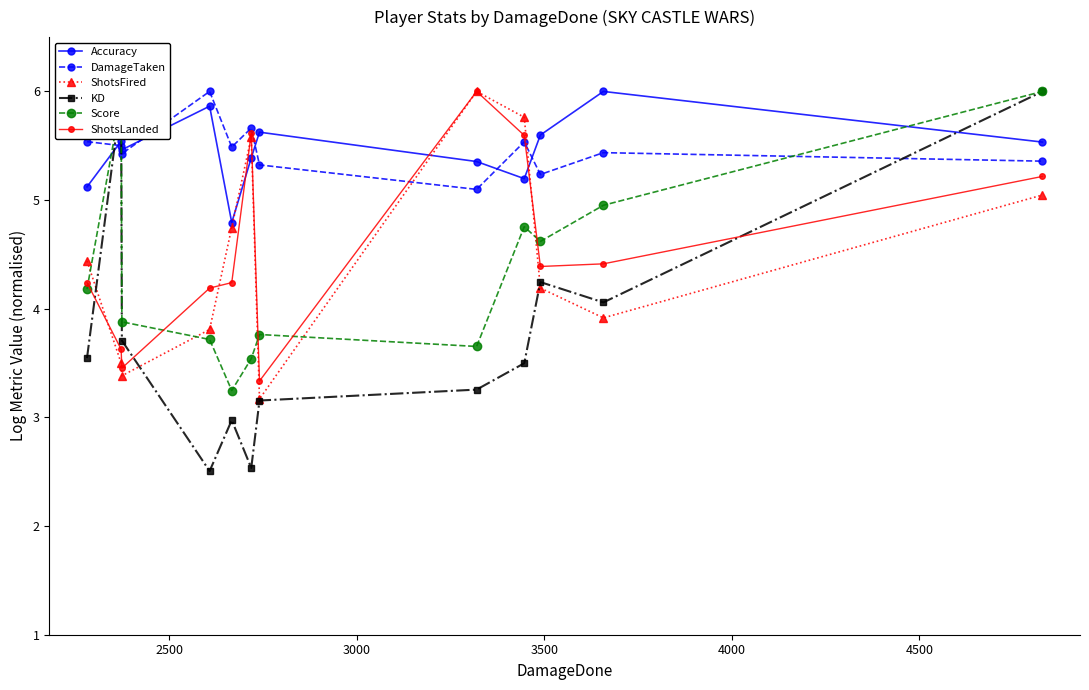

True or false: ShotsLanded and ShotsFired intersect in this chart.

True